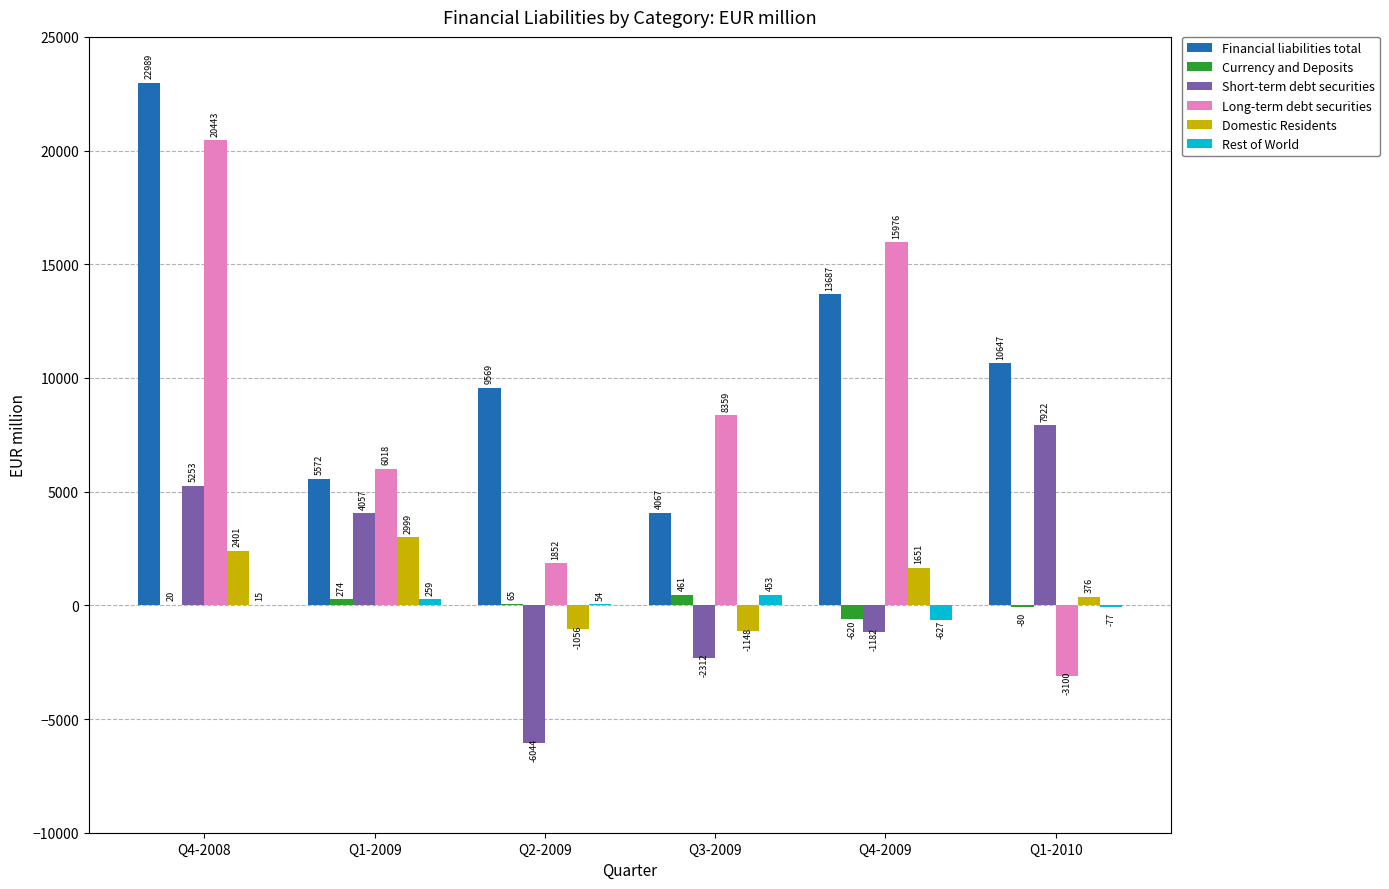

True or false: Financial liabilities total has a value of 4067.4 at Q3-2009.

True